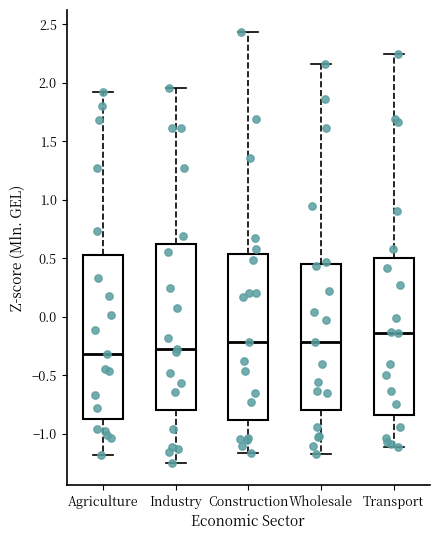

Reading left to right, transcribe this box plot: for each box, give where its median line is, the range the box spans, and where its two whiskers end, as read against the y-axis. The values are not printed on the chart, so give them approximately, as read against the axis.

Agriculture: median -0.30, box -0.85 to 0.55, whiskers -1.20 to 1.90
Industry: median -0.25, box -0.80 to 0.60, whiskers -1.25 to 1.95
Construction: median -0.20, box -0.90 to 0.55, whiskers -1.15 to 2.45
Wholesale: median -0.20, box -0.80 to 0.45, whiskers -1.15 to 2.15
Transport: median -0.15, box -0.85 to 0.50, whiskers -1.10 to 2.25